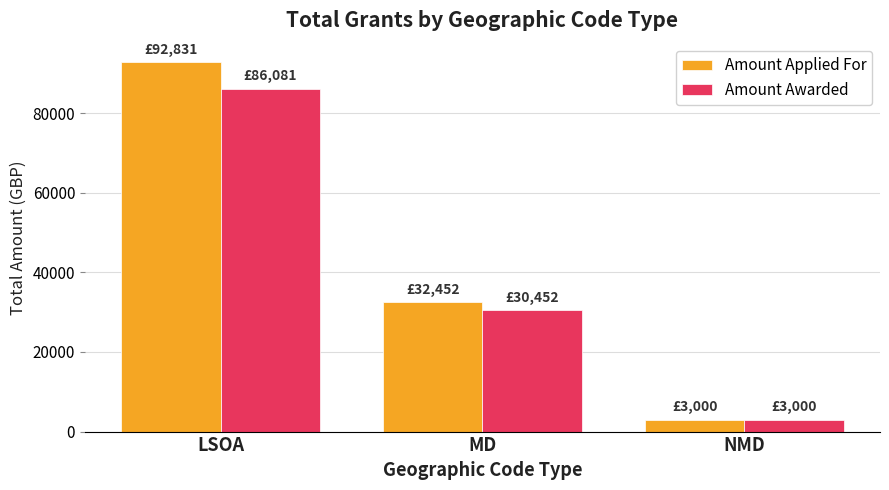

What is the average value of the Amount Awarded series?

39844.3